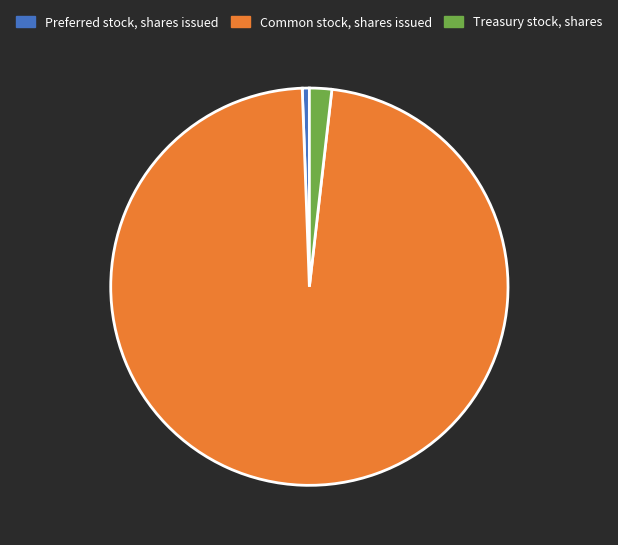

Count the number of slices in the pie.

3